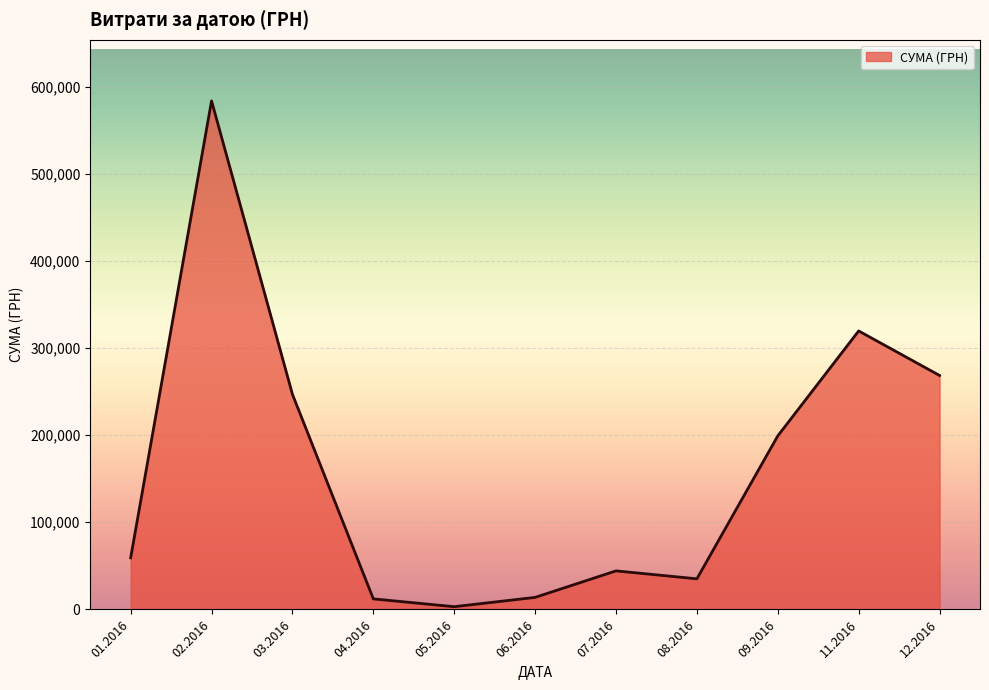

What is the maximum value shown in the chart?

583556.1